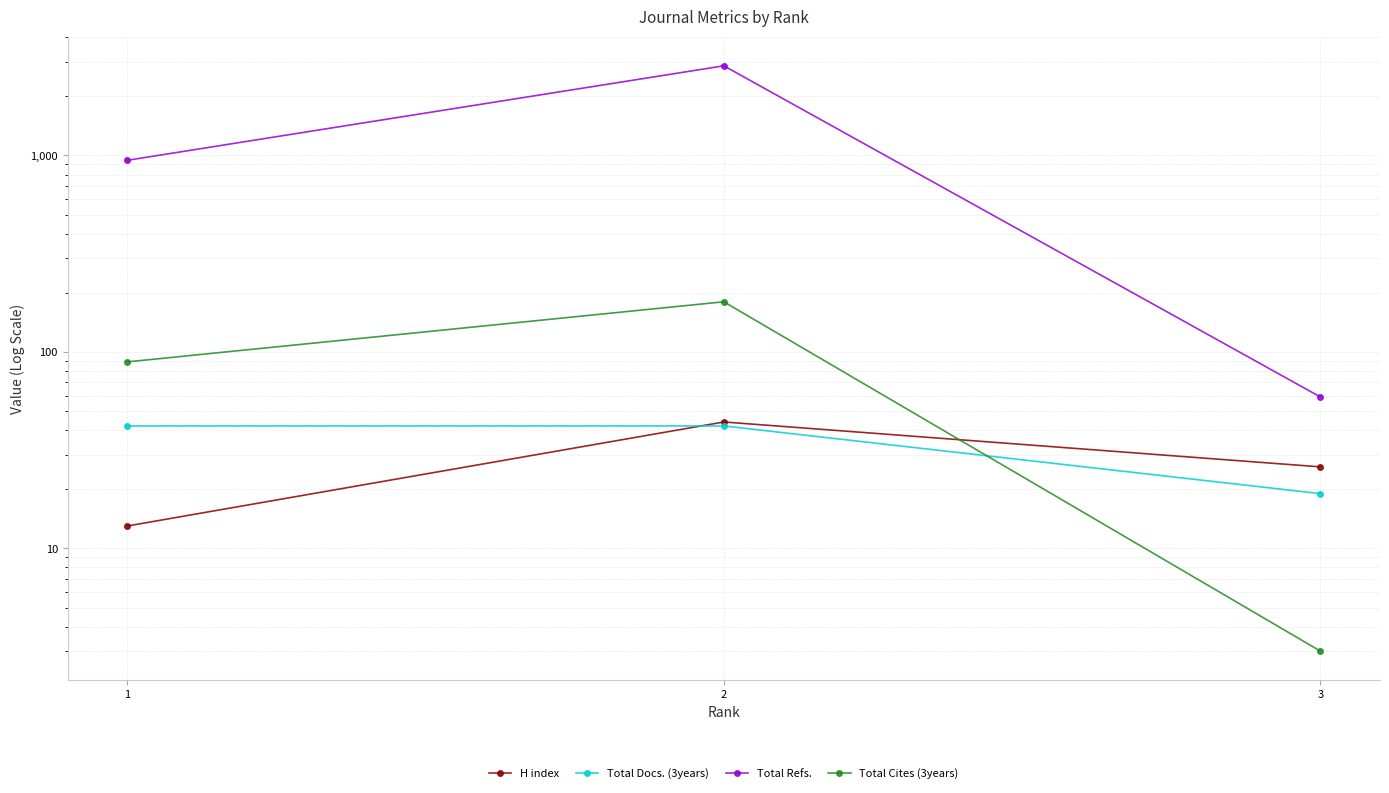

What is the difference between the highest and lowest values at 3?

56